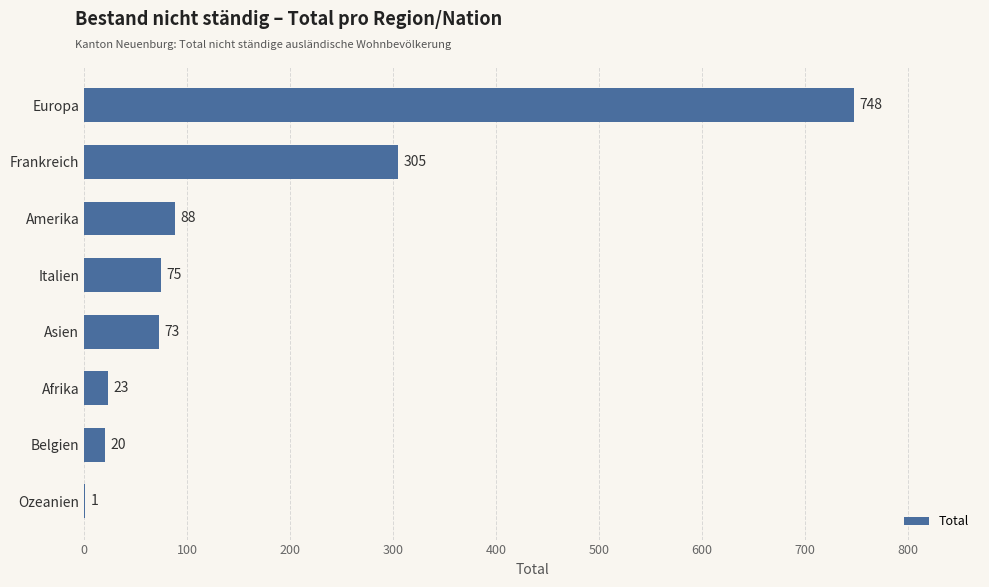

What is the change in value from Ozeanien to Europa?

+747